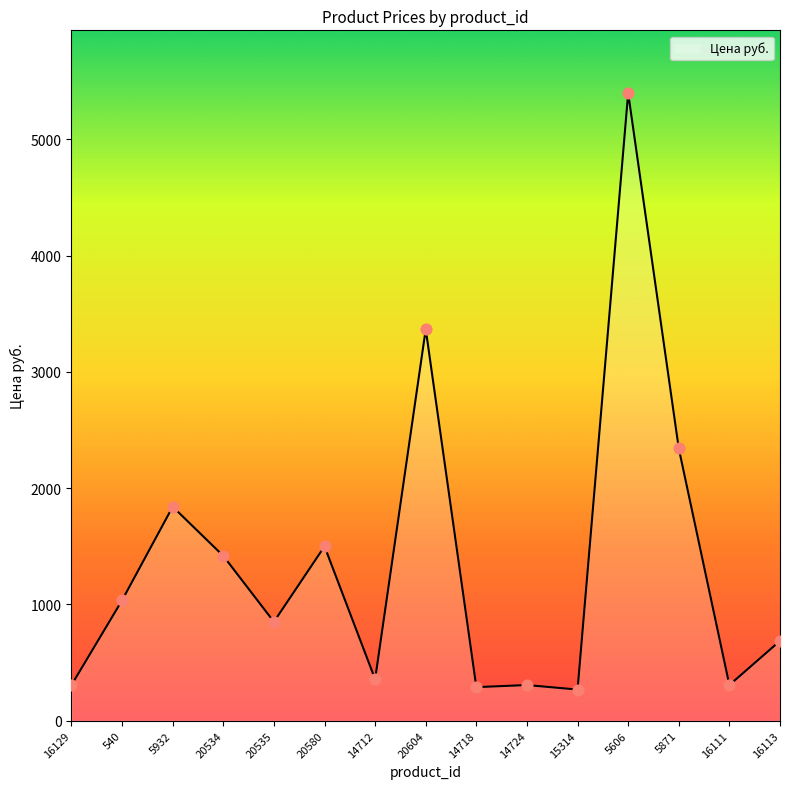

Between 14712 and 5606, which is larger?

5606